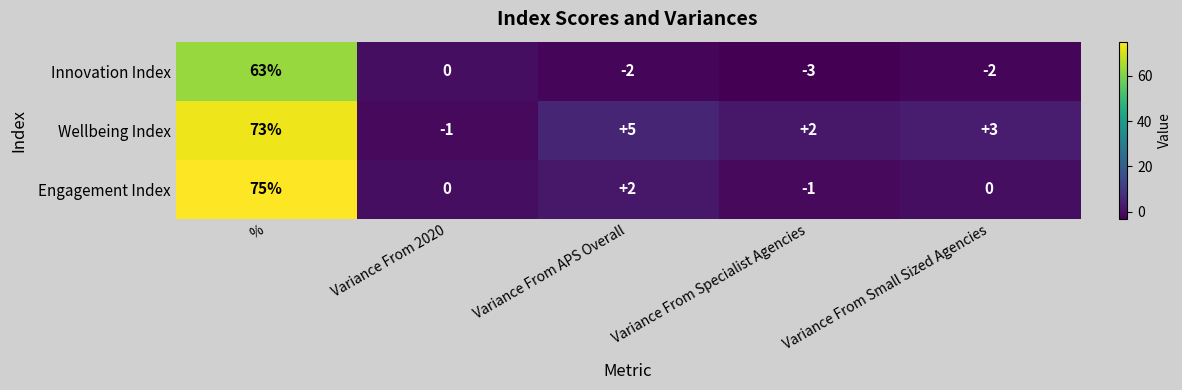

Reading left to right, transcribe all the data shown in this chart.

Innovation Index: %=63	Variance From 2020=0	Variance From APS Overall=-2	Variance From Specialist Agencies=-3	Variance From Small Sized Agencies=-2
Wellbeing Index: %=73	Variance From 2020=-1	Variance From APS Overall=5	Variance From Specialist Agencies=2	Variance From Small Sized Agencies=3
Engagement Index: %=75	Variance From 2020=0	Variance From APS Overall=2	Variance From Specialist Agencies=-1	Variance From Small Sized Agencies=0